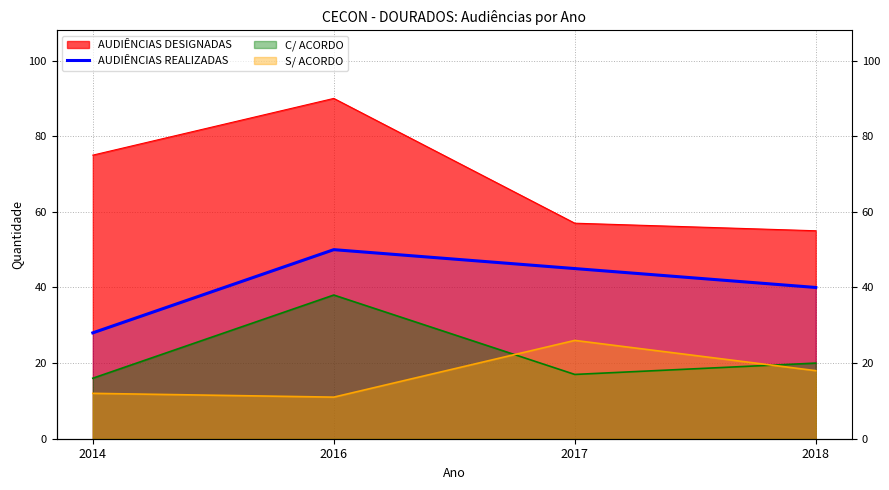

Between 2016 and 2014, which is larger?

2016